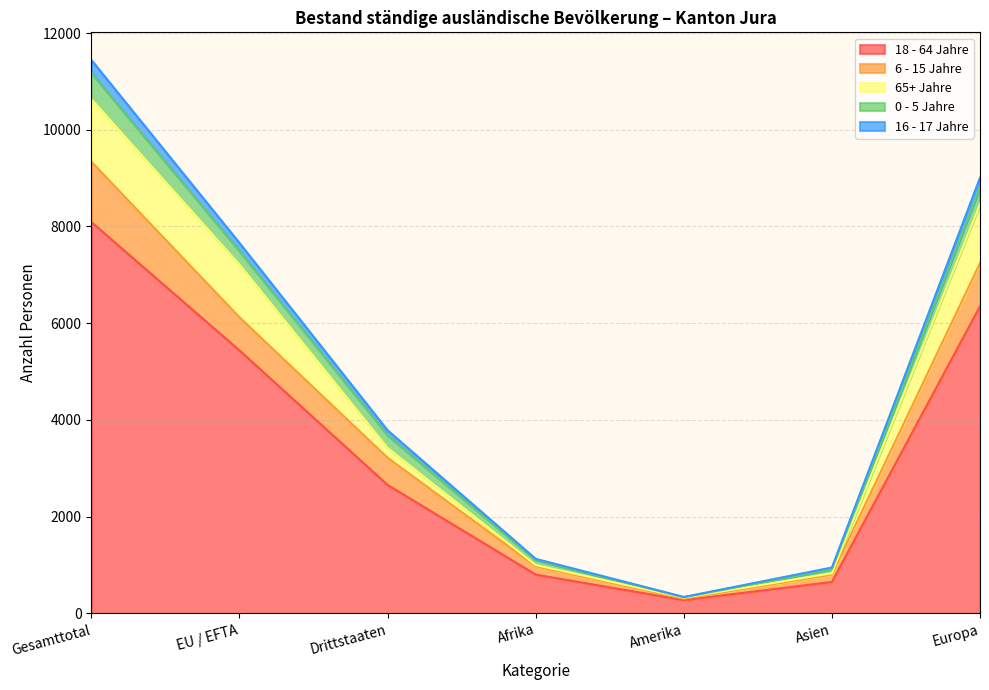

Which has a higher value, Drittstaaten or Europa?

Europa